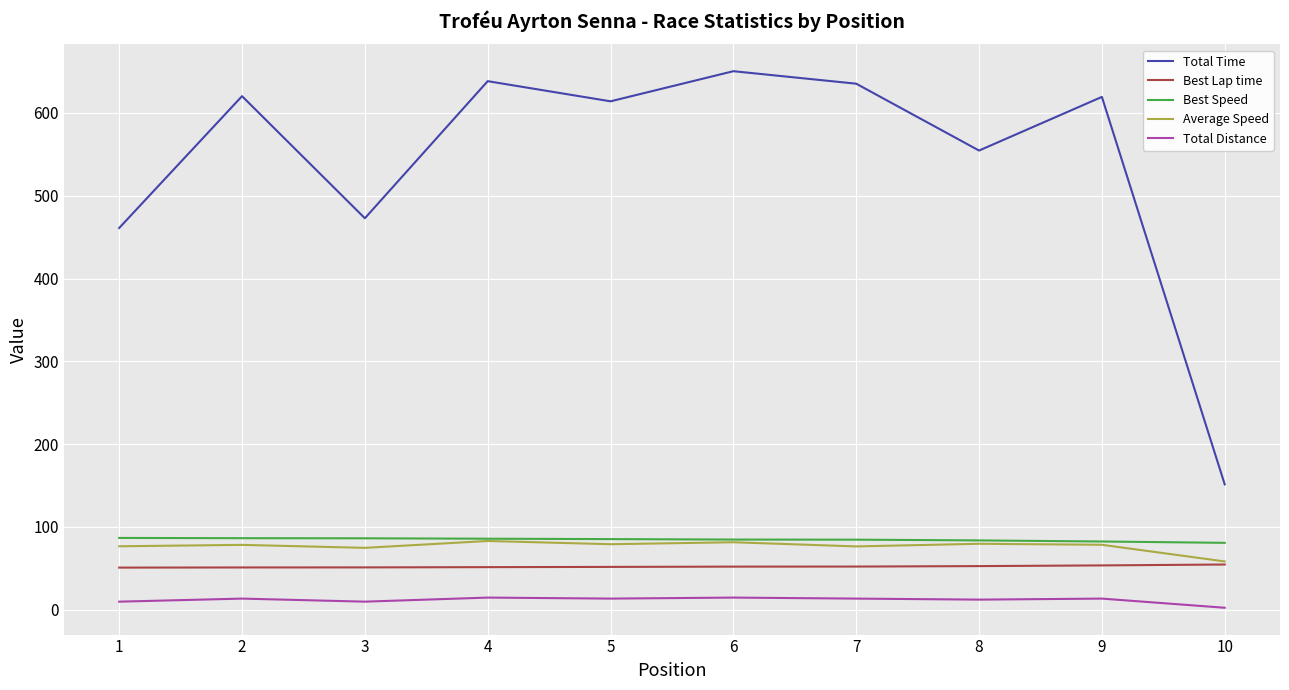

The value of Total Time at 6 is 318.3. True or false?

False